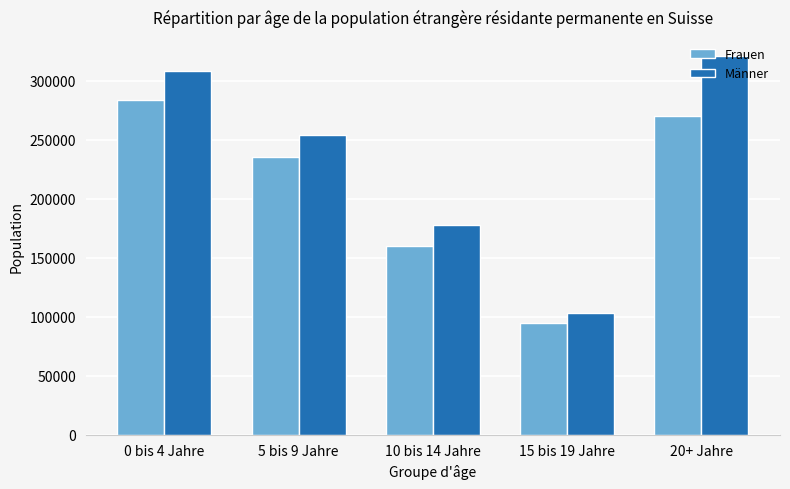

What is the sum of all Männer values?

1164093